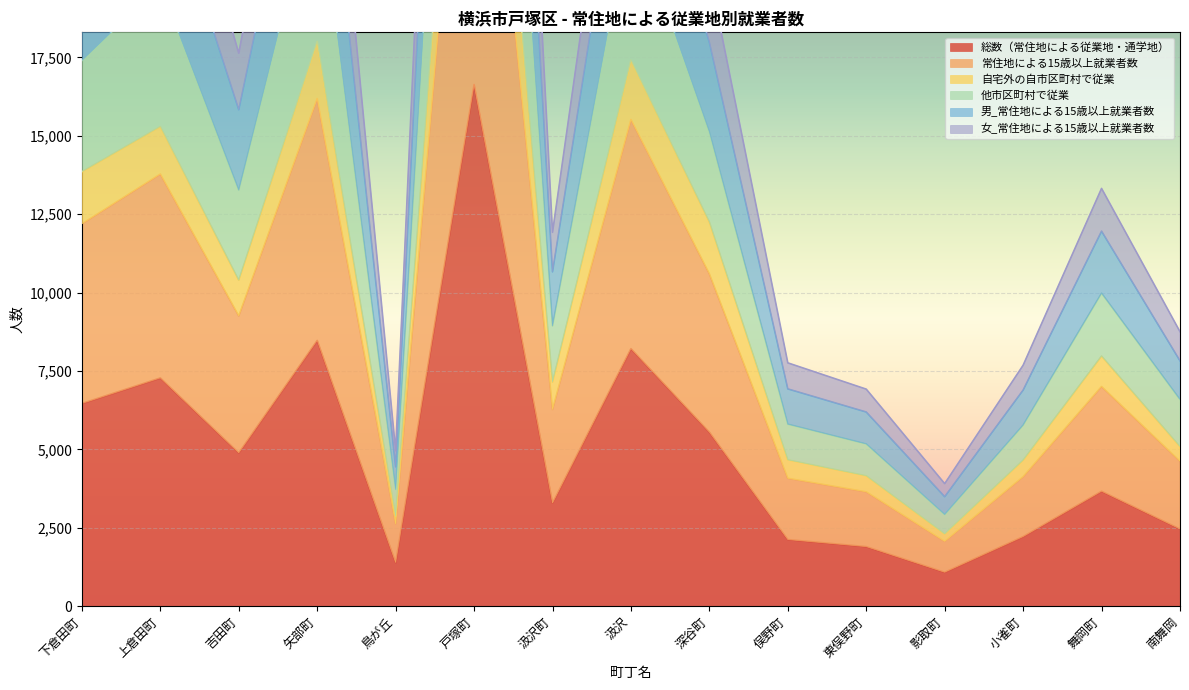

True or false: 他市区町村で従業 has more than 1 interior local peaks.

True